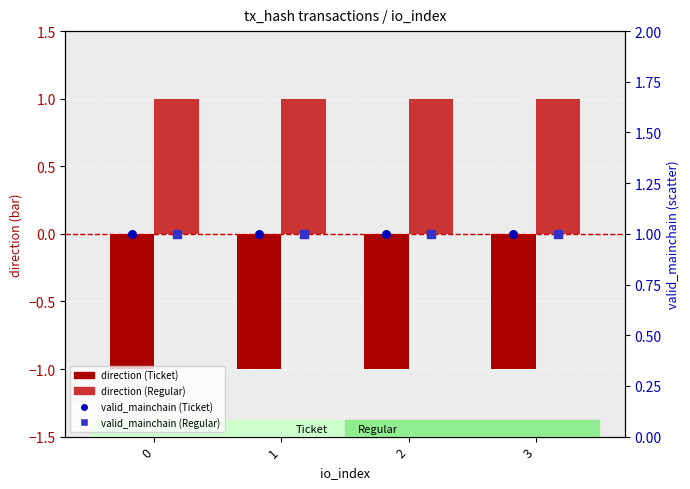

Which series contains the lowest Y value?

direction (Ticket)